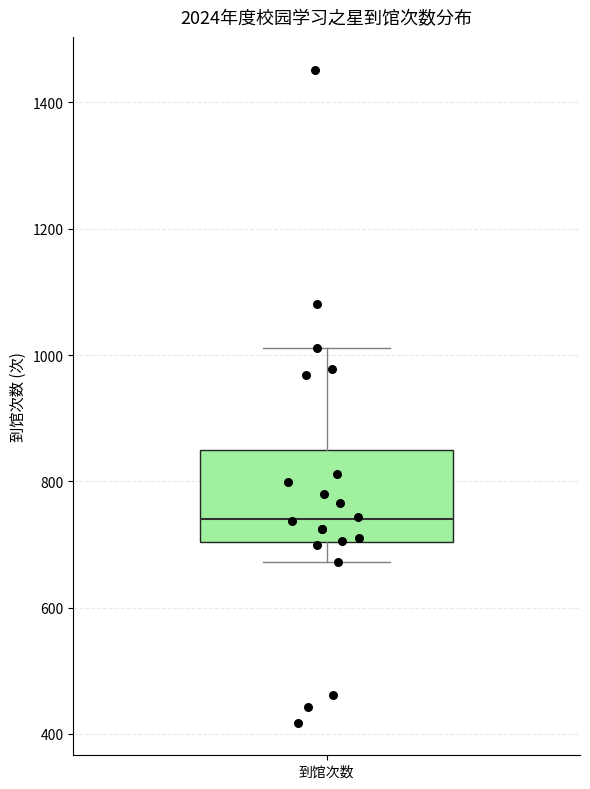

Read this box plot against the y-axis: the position of the median line, the range covered by the box, and the ends of both whiskers. The values are not printed on the chart, so give them approximately, as read against the axis.

median 740, box 700 to 860, whiskers 680 to 1020